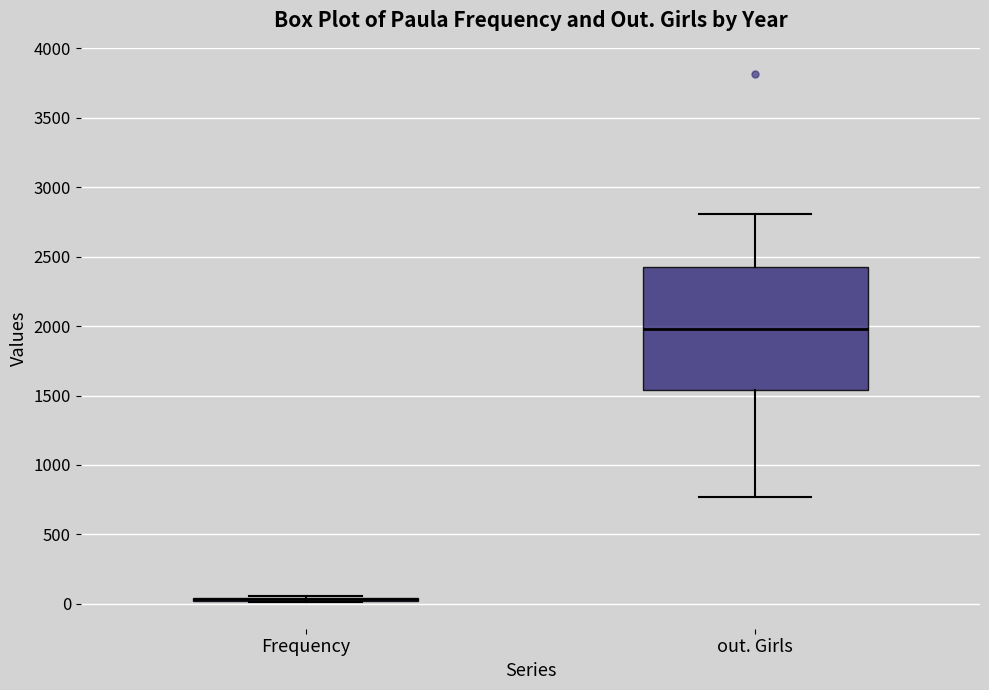

Reading left to right, read every box against the y-axis: the position of its median line, the range the box covers, and the ends of its whiskers. The values are not printed on the chart, so give them approximately, as read against the axis.

Frequency: box collapsed to a line at 50, whiskers 0 to 50
out. Girls: median 2000, box 1550 to 2450, whiskers 750 to 2800